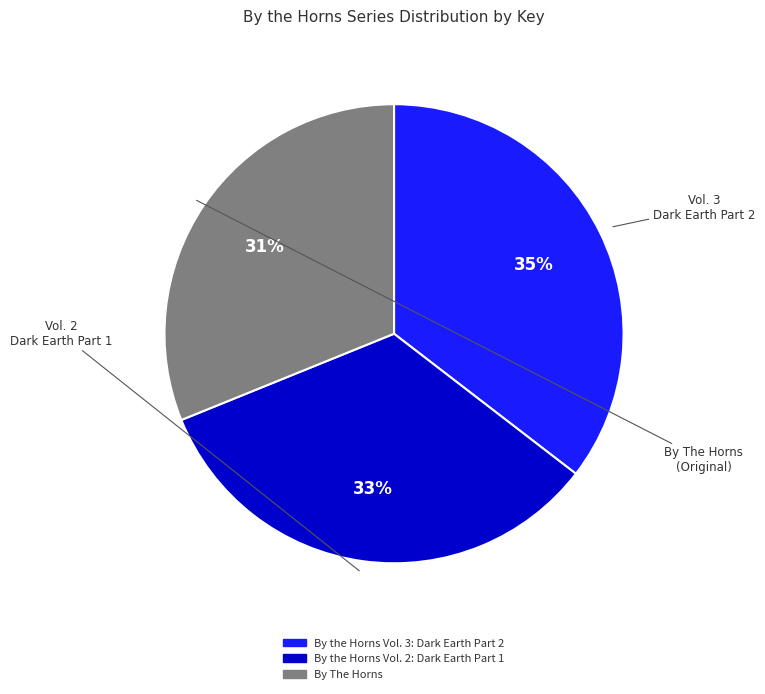

Which slice is the largest?

By the Horns Vol. 3: Dark Earth Part 2